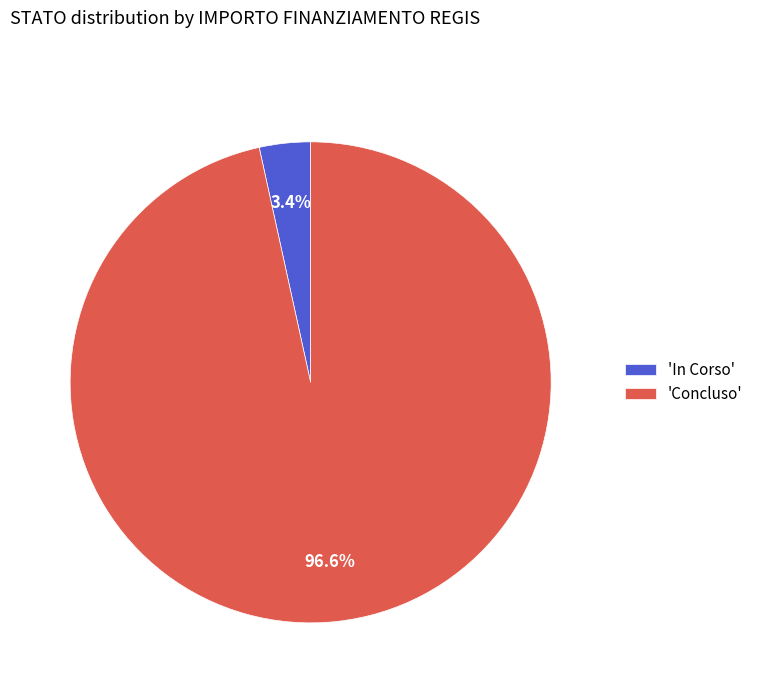

Is there a majority slice in this chart?

Yes